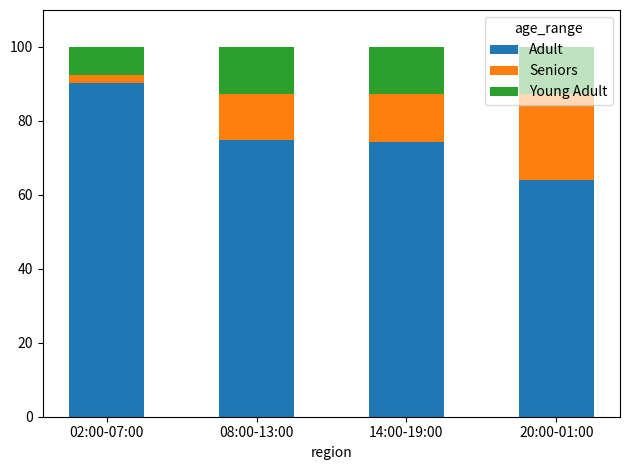

Which category has the highest value in the Adult series?

02:00-07:00